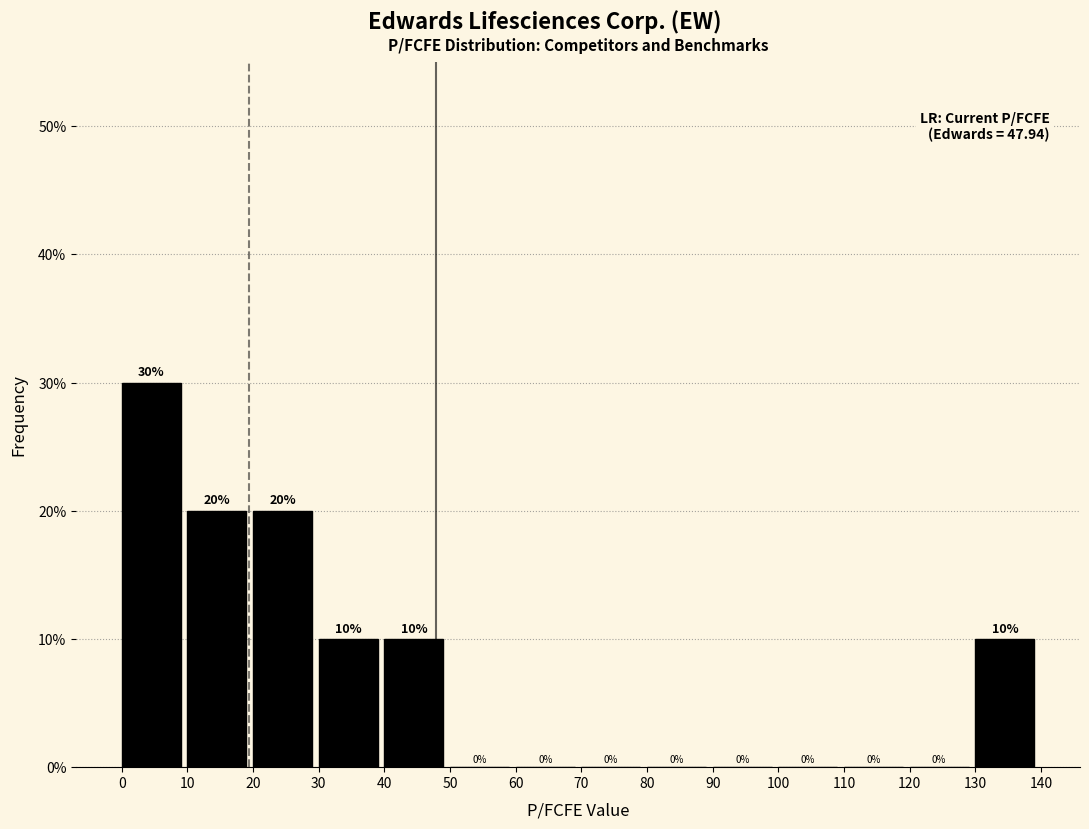

Which range on the x-axis has the tallest bar?

0 to 10